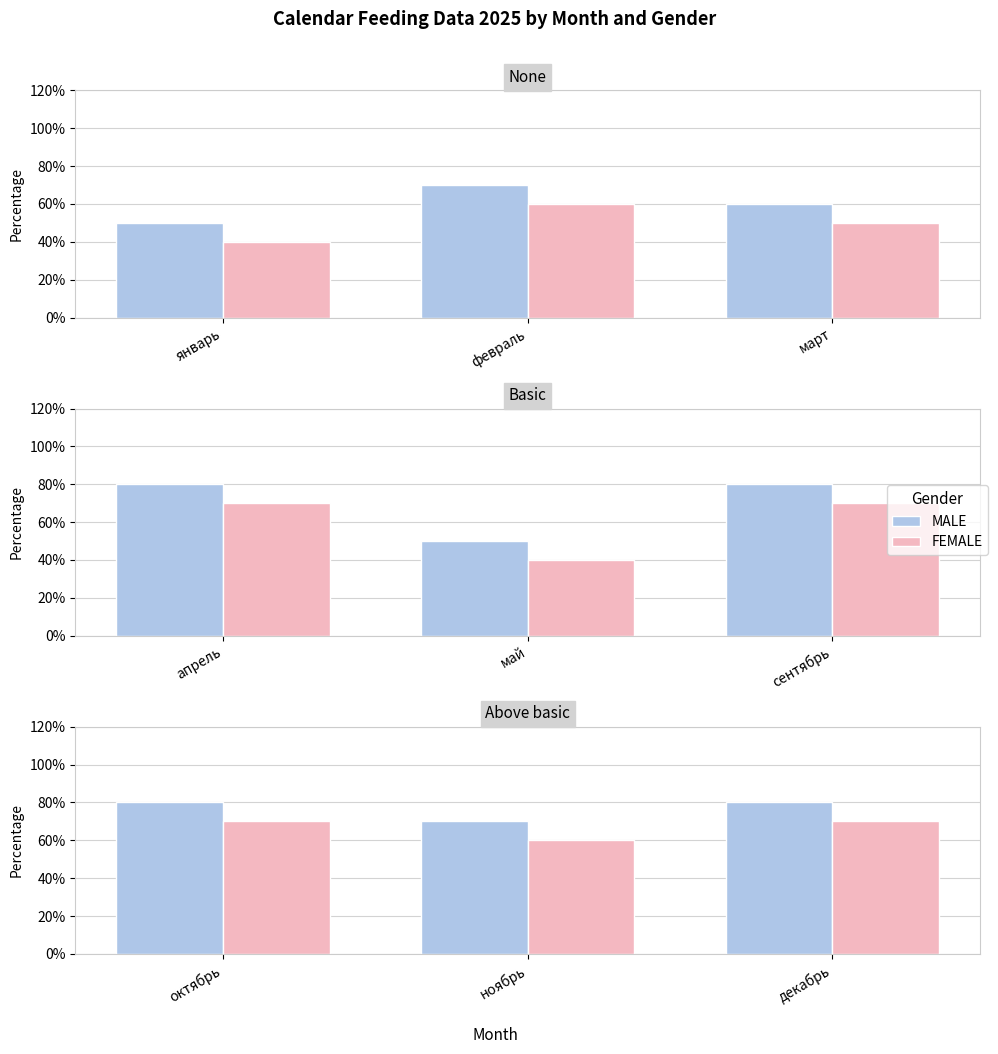

What is the label of the 3rd bar from the right?

октябрь